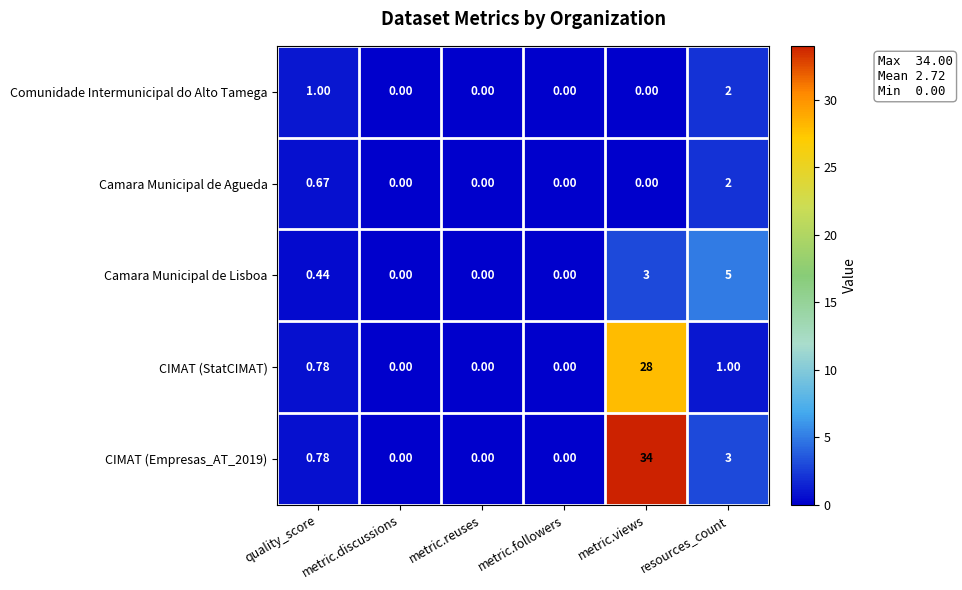

At which label is Camara Municipal de Lisboa closest to 2?

metric.views